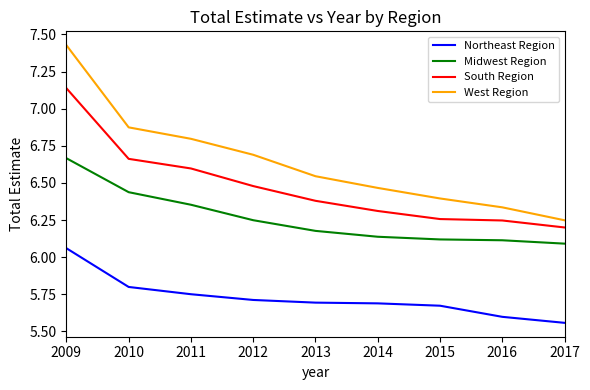

At 2016, list the series in order from smallest to largest.

Northeast Region, Midwest Region, South Region, West Region